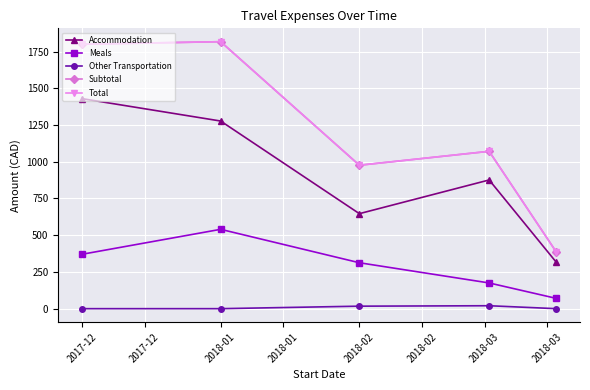

How many lines are shown in the chart?

5